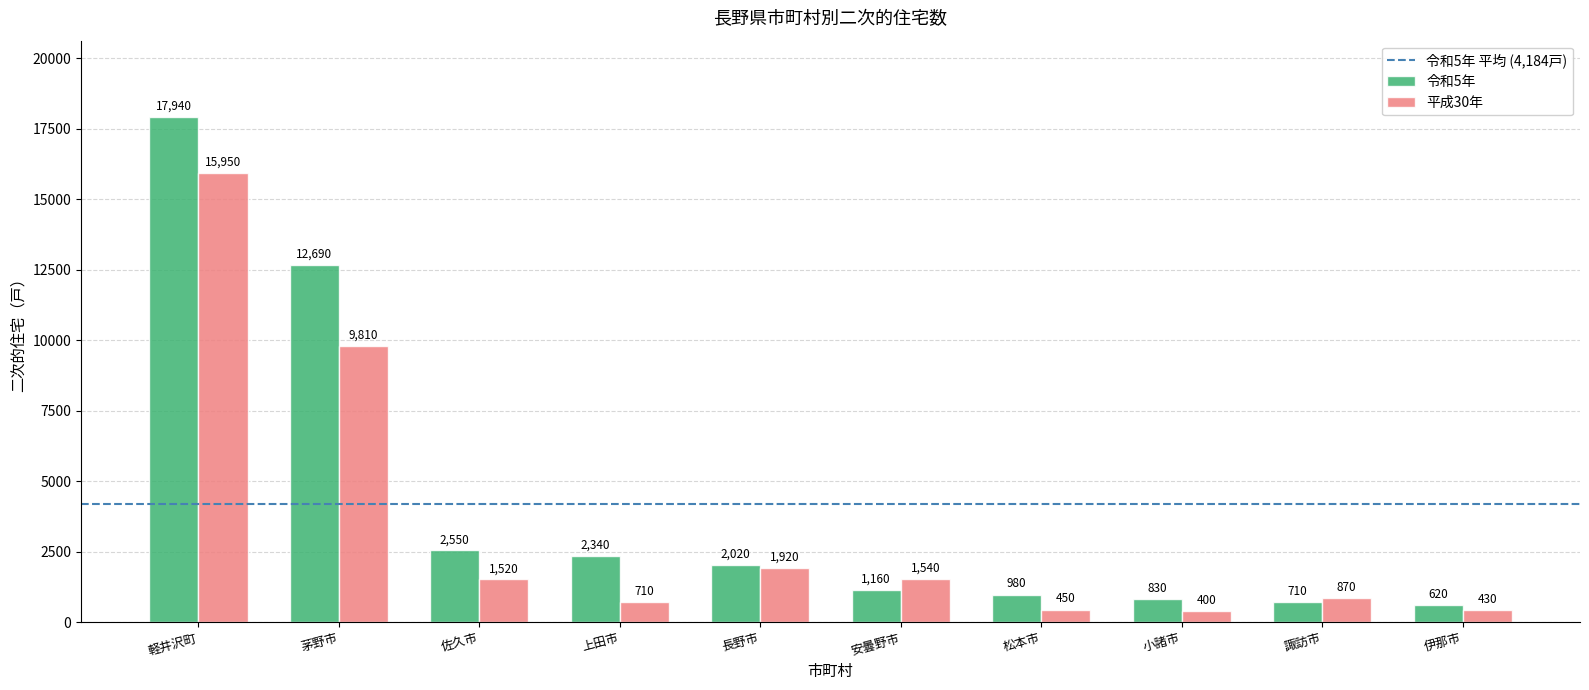

Where does the 平成30年 series first go above 1520?

軽井沢町